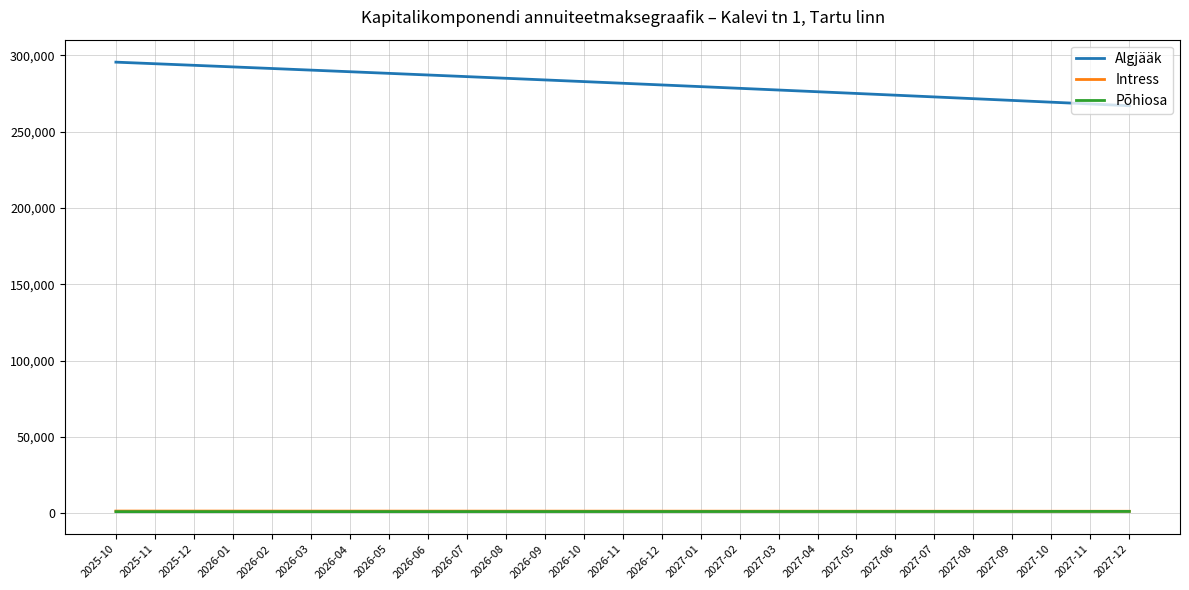

True or false: Algjääk and Põhiosa intersect in this chart.

False